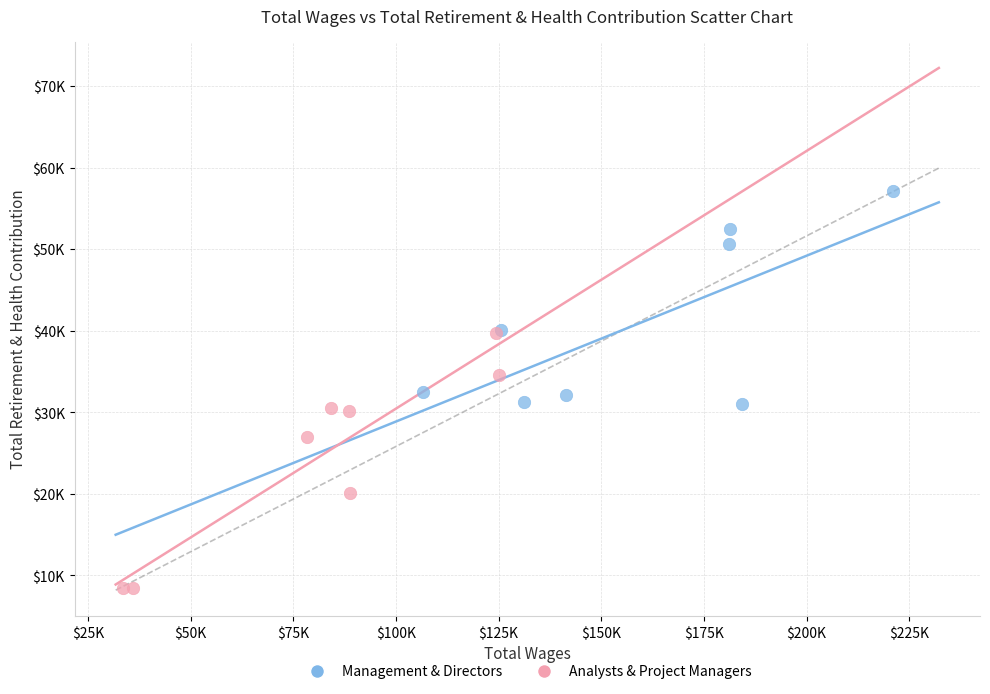

Which series reaches the maximum Y coordinate?

Management & Directors